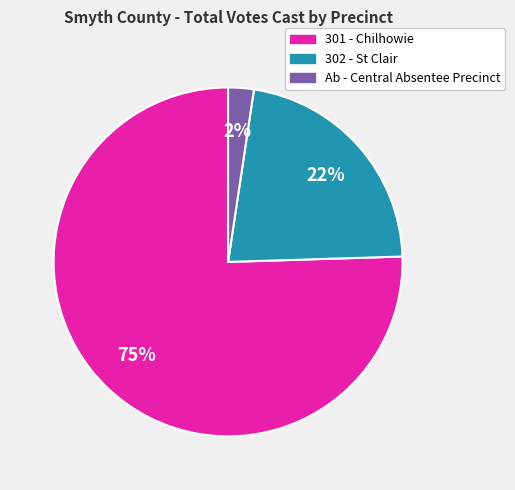

Is the sum of 301 - Chilhowie and 302 - St Clair greater than half?

Yes